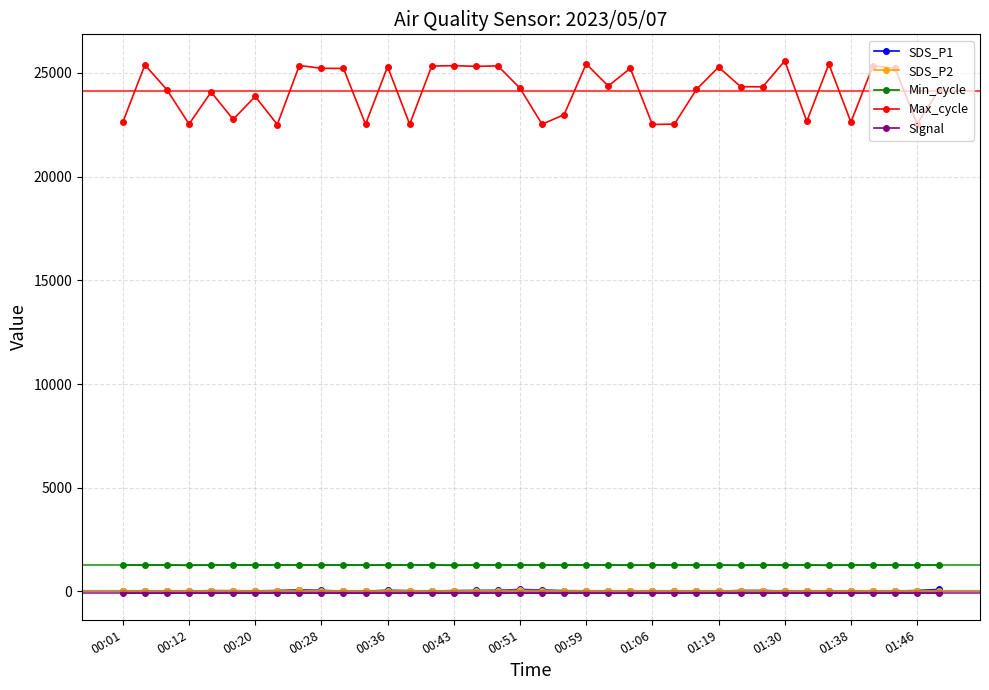

Does the chart have visible grid lines?

Yes